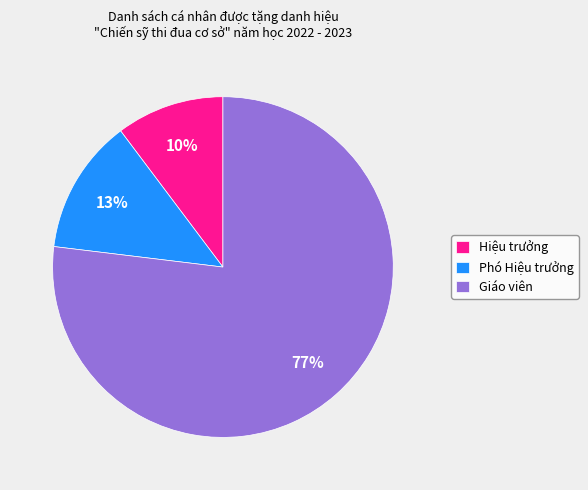

To the nearest percent, what is the difference between the largest and smallest slice percentages?

67%